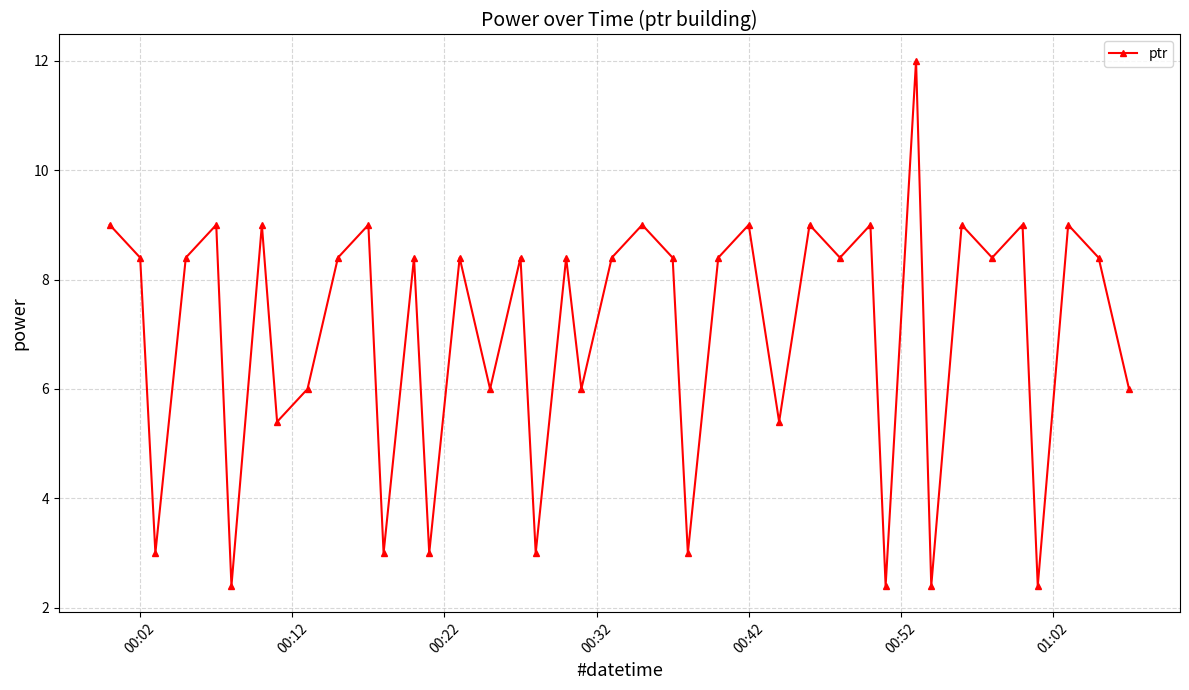

How many interior local peaks (higher than both neighbors) does the data have?

15